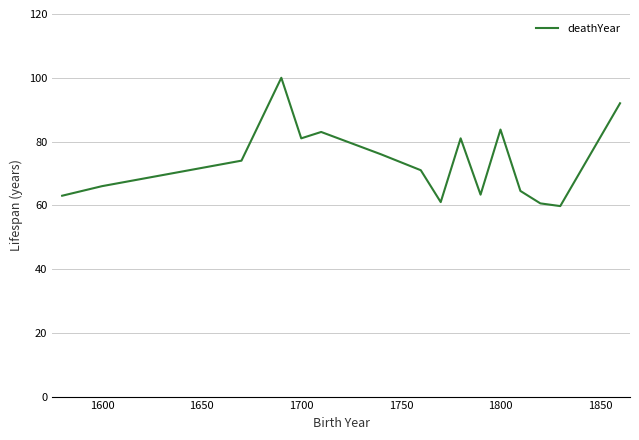

What is the greatest value displayed?

100.0